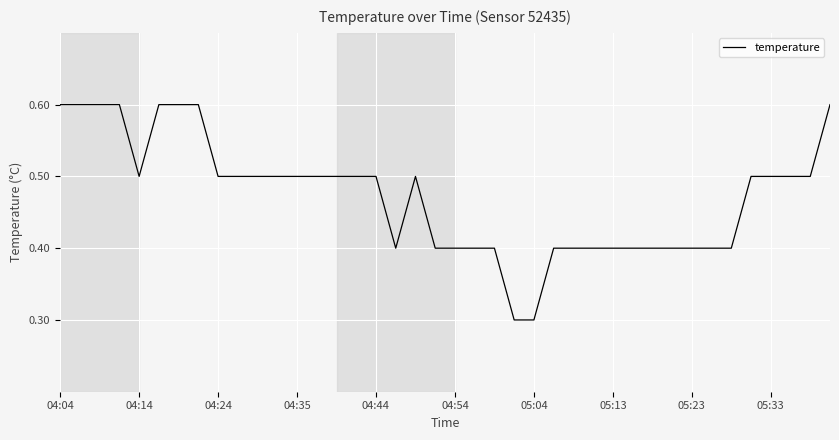

What is the sum of all values?

18.9